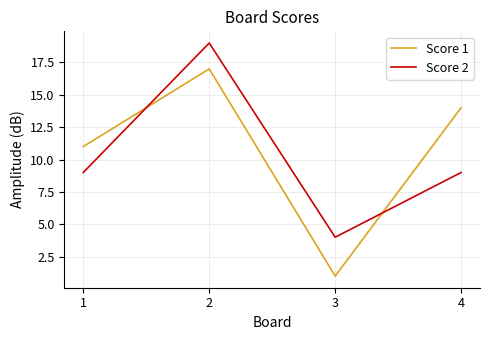

What are all the series names shown in the legend?

Score 1, Score 2